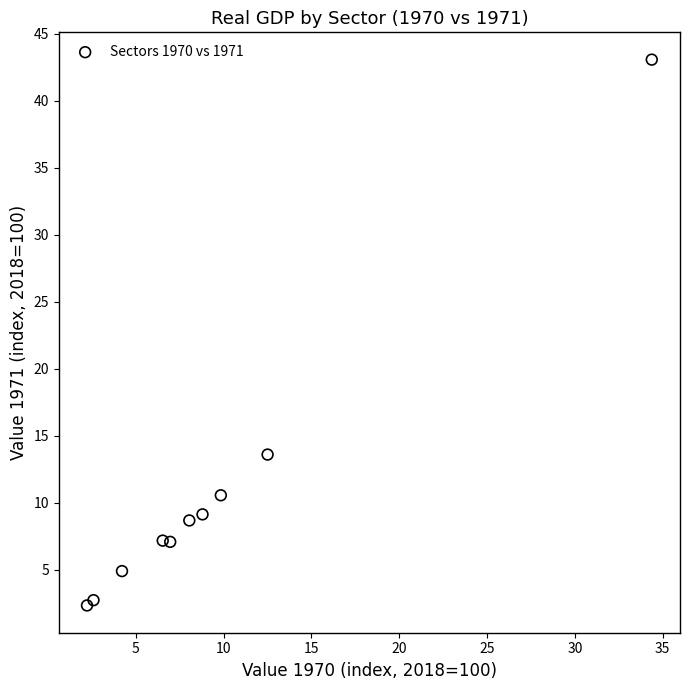

What is the range of X values (max minus min)?

32.2